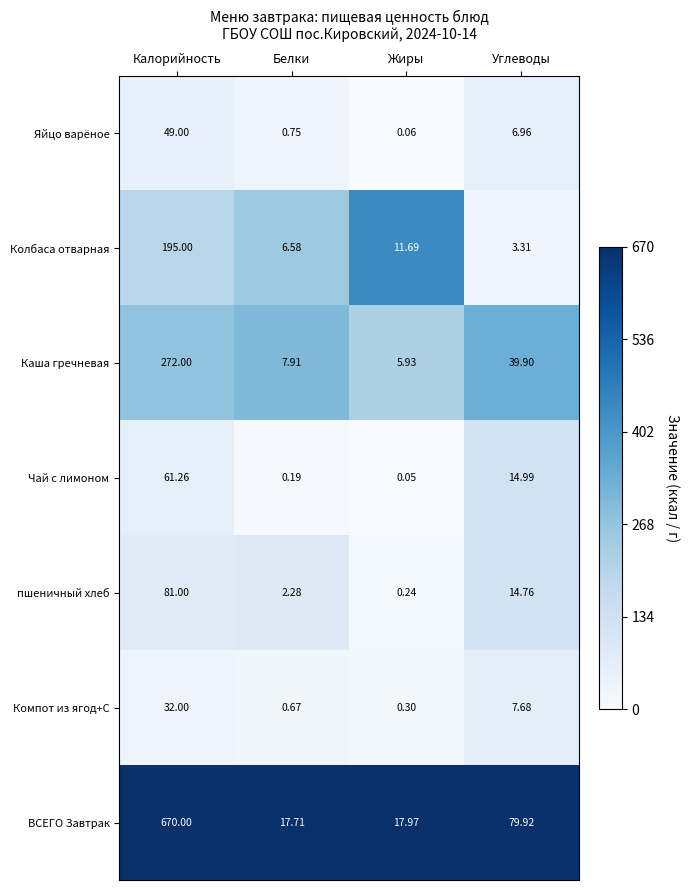

Which category has the lowest value across all series?

Жиры